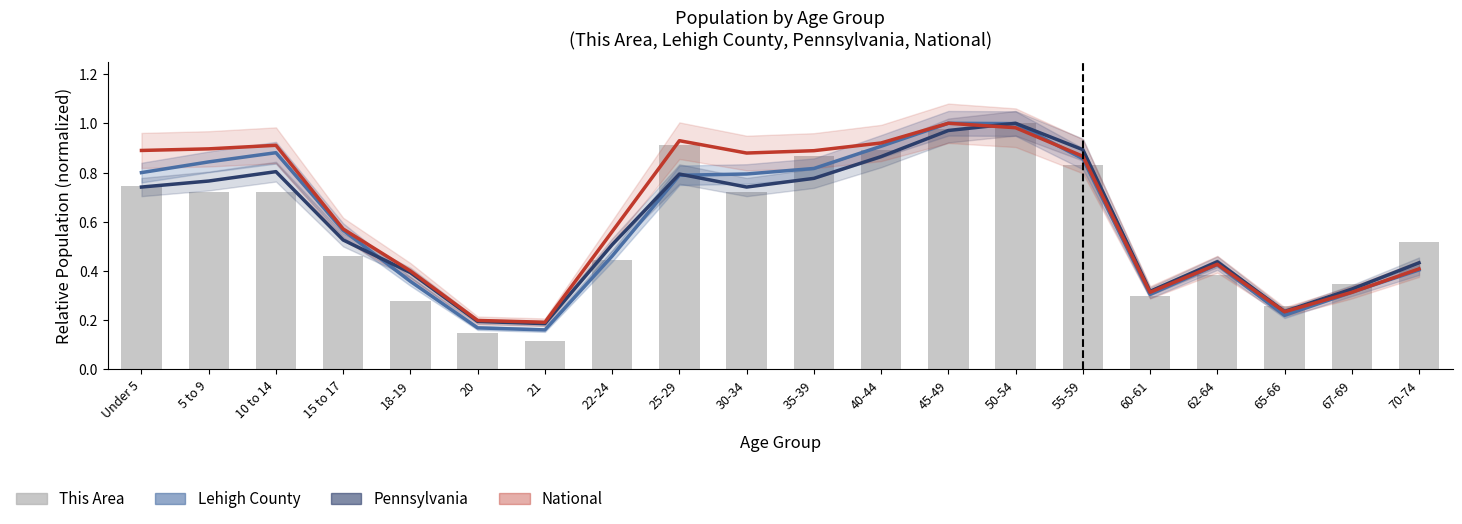

Which series changed the most between 65-66 and 70-74?

This Area